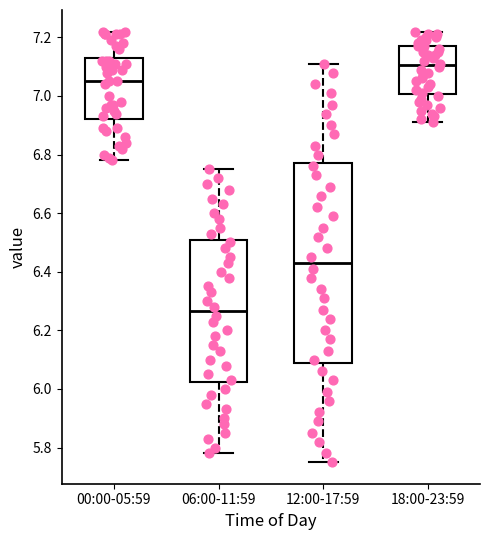

Reading left to right, transcribe this box plot: for each box, give where its median line is, the range the box spans, and where its two whiskers end, as read against the y-axis. The values are not printed on the chart, so give them approximately, as read against the axis.

00:00-05:59: median 7.06, box 6.92 to 7.14, whiskers 6.78 to 7.22
06:00-11:59: median 6.26, box 6.02 to 6.50, whiskers 5.78 to 6.76
12:00-17:59: median 6.44, box 6.10 to 6.78, whiskers 5.76 to 7.12
18:00-23:59: median 7.10, box 7.00 to 7.18, whiskers 6.92 to 7.22